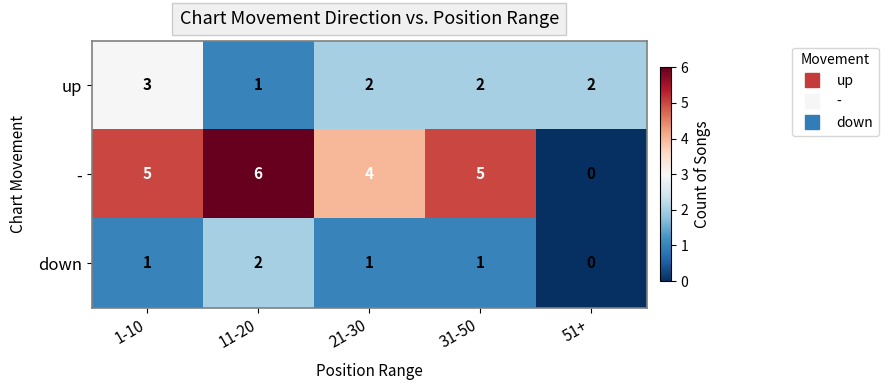

True or false: up has a value of 3 at 1-10.

True